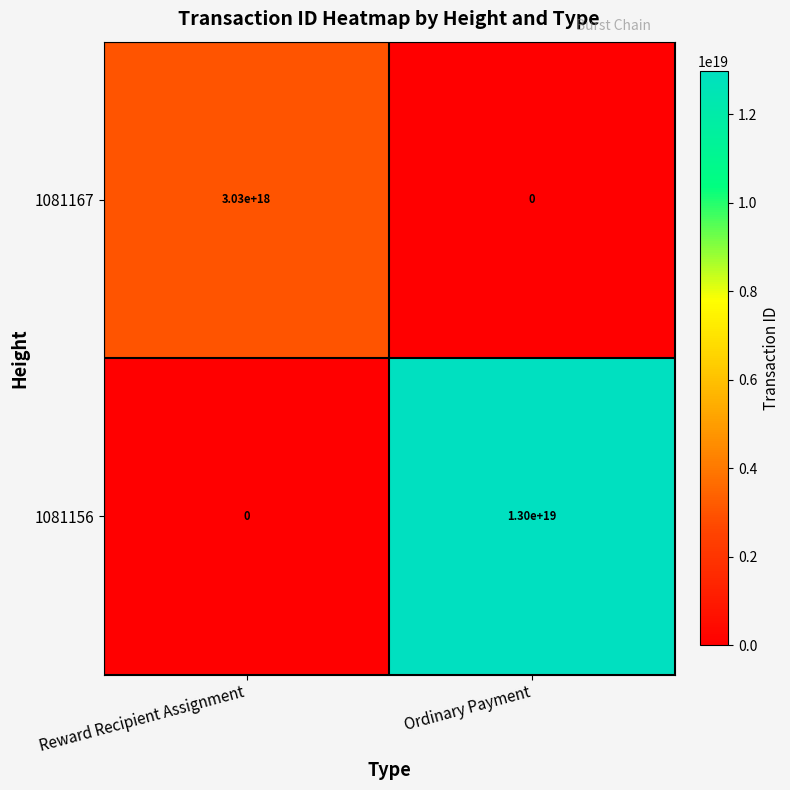

The value of 1081156 at Reward Recipient Assignment is 0. True or false?

True